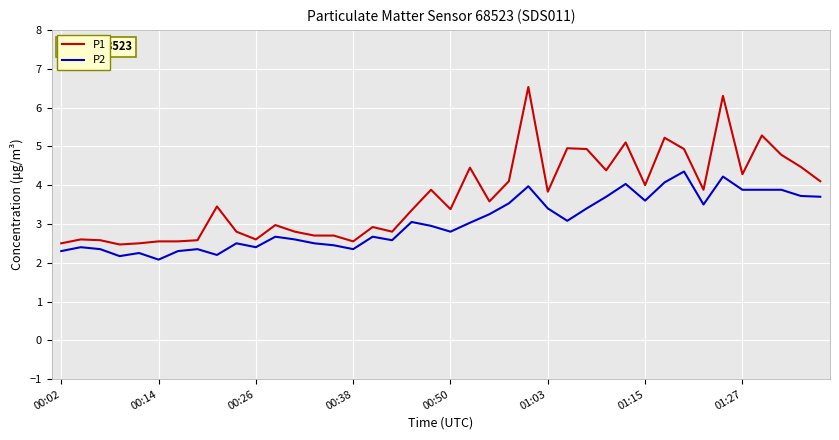

Rank the series by their average value, from lowest to highest.

P2, P1